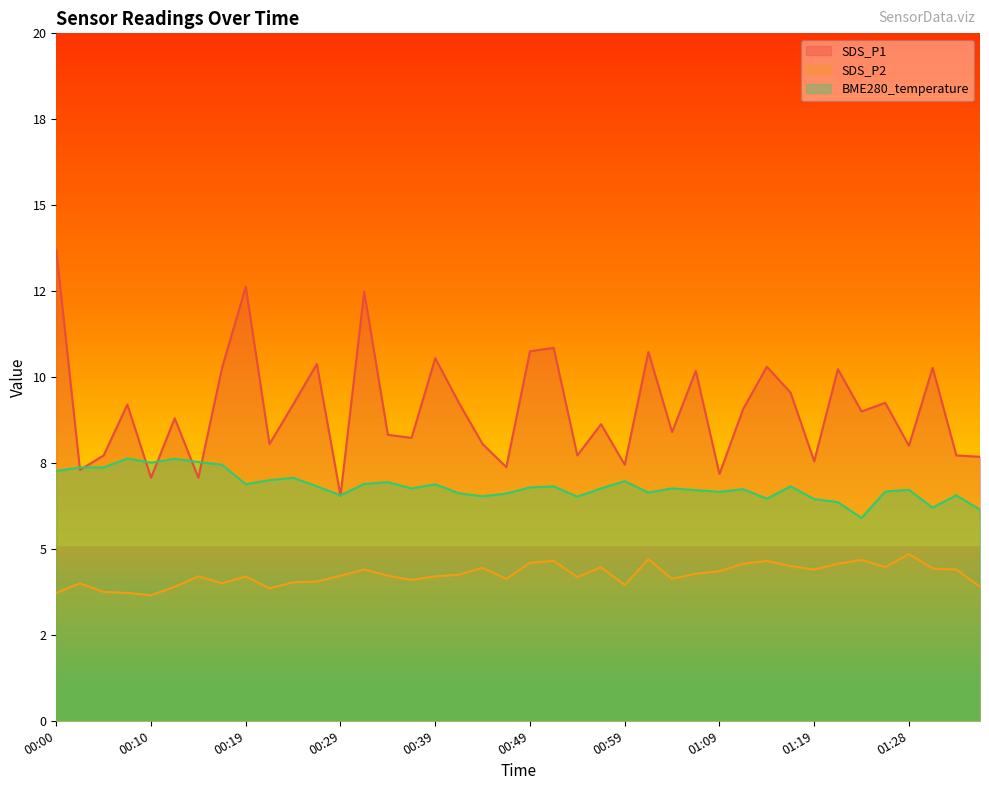

Reading right to left, what are all the values shown in this chart?

SDS_P1: 01:36=7.7	01:33=7.7	01:31=10.3	01:28=8.0	01:26=9.2	01:23=9.0	01:21=10.2	01:19=7.5	01:16=9.6	01:14=10.3	01:11=9.1	01:09=7.2	01:06=10.2	01:04=8.4	01:01=10.7	00:59=7.5	00:56=8.6	00:54=7.7	00:51=10.8	00:49=10.8	00:46=7.4	00:44=8.1	00:41=9.2	00:39=10.6	00:36=8.2	00:34=8.3	00:32=12.5	00:29=6.5	00:27=10.4	00:24=9.2	00:22=8.1	00:19=12.6	00:17=10.3	00:14=7.1	00:12=8.8	00:10=7.1	00:07=9.2	00:05=7.7	00:02=7.3	00:00=13.7
SDS_P2: 01:36=3.9	01:33=4.4	01:31=4.4	01:28=4.8	01:26=4.5	01:23=4.7	01:21=4.6	01:19=4.4	01:16=4.5	01:14=4.7	01:11=4.6	01:09=4.3	01:06=4.3	01:04=4.1	01:01=4.7	00:59=4.0	00:56=4.5	00:54=4.2	00:51=4.7	00:49=4.6	00:46=4.1	00:44=4.5	00:41=4.2	00:39=4.2	00:36=4.1	00:34=4.2	00:32=4.4	00:29=4.2	00:27=4.0	00:24=4.0	00:22=3.9	00:19=4.2	00:17=4.0	00:14=4.2	00:12=3.9	00:10=3.6	00:07=3.7	00:05=3.8	00:02=4.0	00:00=3.7
BME280_temperature: 01:36=6.1	01:33=6.6	01:31=6.2	01:28=6.7	01:26=6.7	01:23=5.9	01:21=6.4	01:19=6.5	01:16=6.8	01:14=6.5	01:11=6.7	01:09=6.7	01:06=6.7	01:04=6.8	01:01=6.6	00:59=7.0	00:56=6.8	00:54=6.5	00:51=6.8	00:49=6.8	00:46=6.6	00:44=6.5	00:41=6.6	00:39=6.9	00:36=6.8	00:34=6.9	00:32=6.9	00:29=6.6	00:27=6.8	00:24=7.1	00:22=7.0	00:19=6.9	00:17=7.5	00:14=7.5	00:12=7.6	00:10=7.5	00:07=7.6	00:05=7.4	00:02=7.4	00:00=7.3